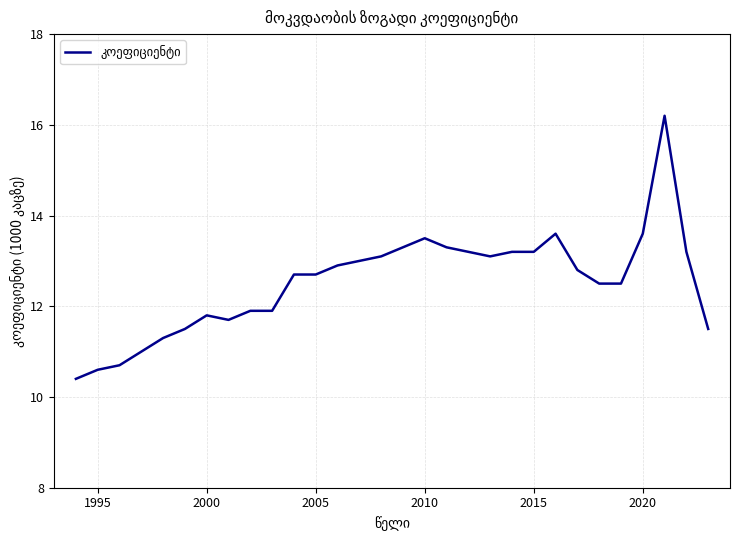

What is the greatest value displayed?

16.2